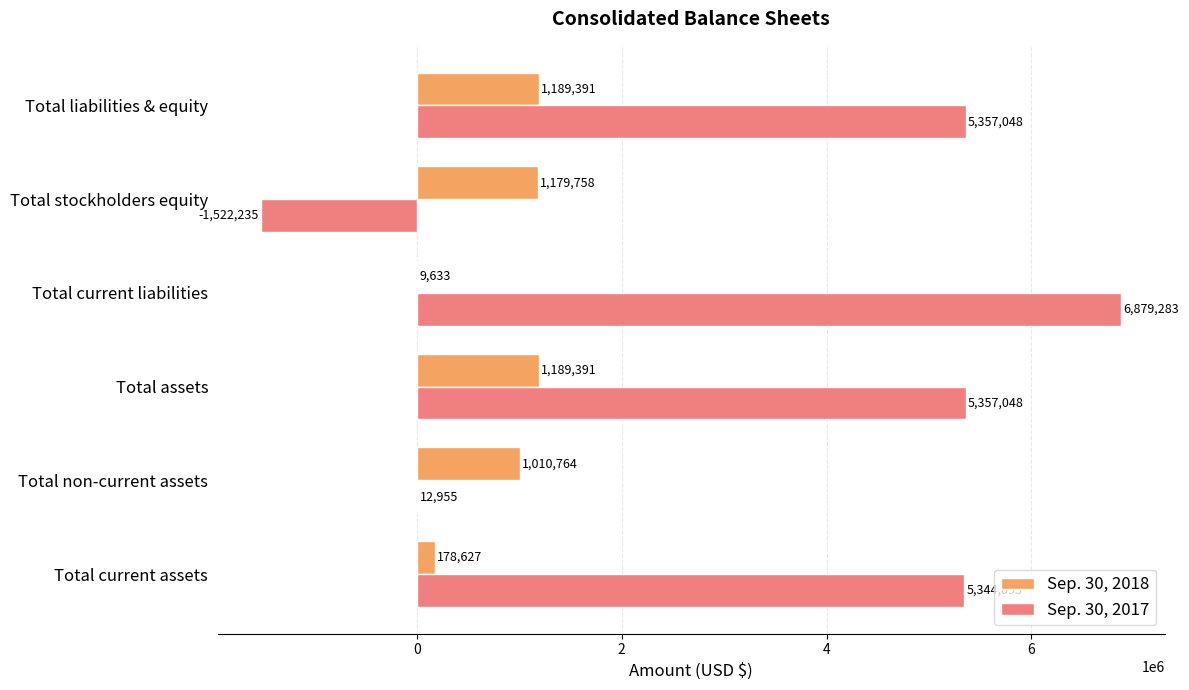

What is the sum of all Sep. 30, 2017 values?

21428192